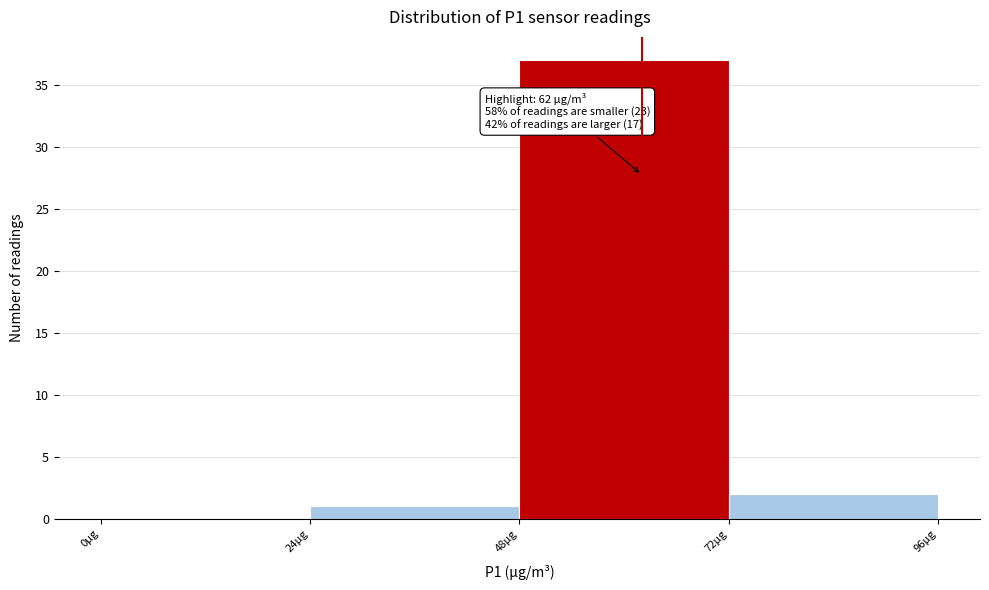

Over which range of the x-axis is the bar tallest?

48 to 72